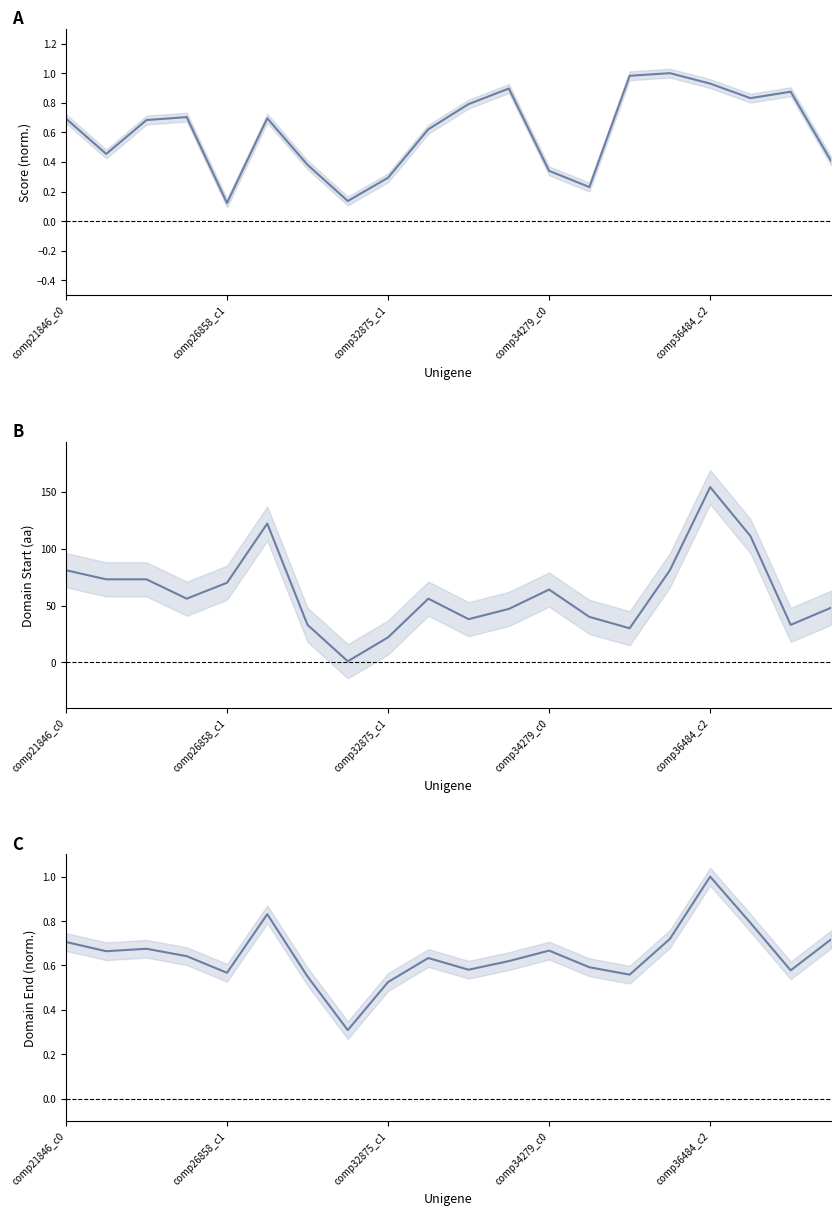

Which category has the highest value across all series?

comp36484_c2